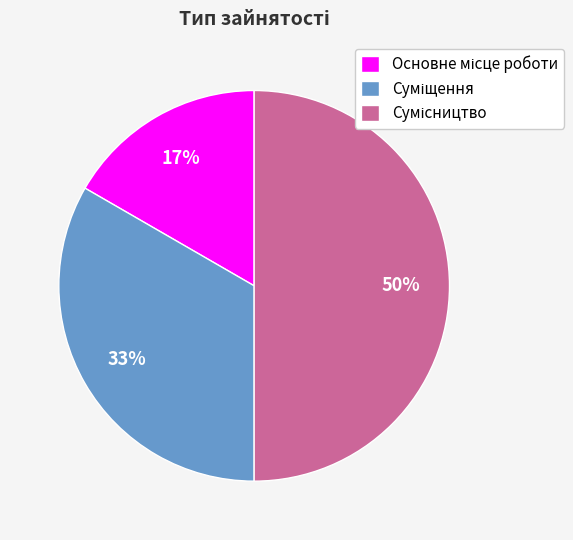

To the nearest percent, what is the average slice percentage?

33%